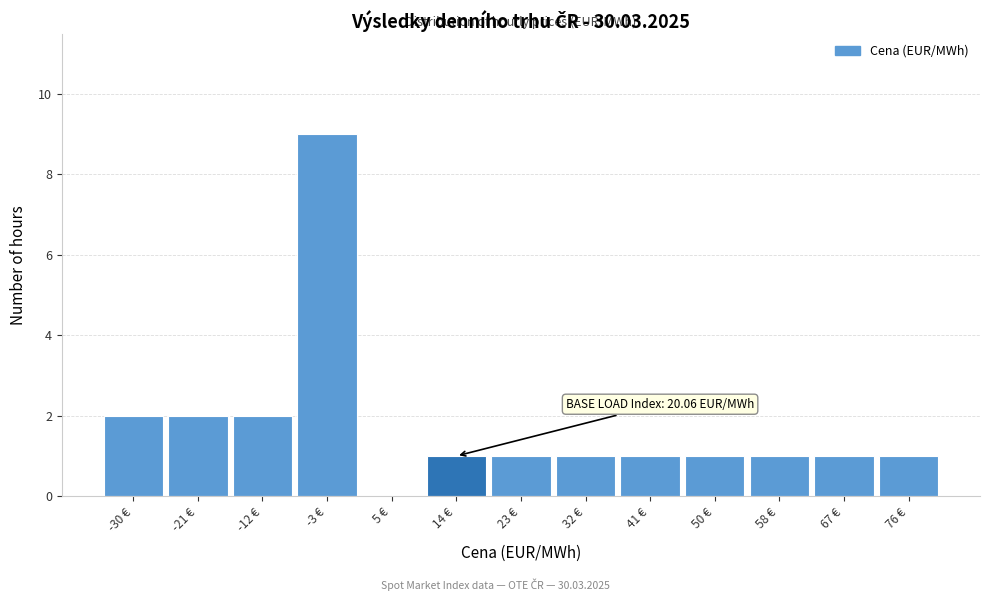

Reading left to right, transcribe all the data shown in this chart.

-30 €=2	-21 €=2	-12 €=2	-3 €=9	5 €=0	14 €=1	23 €=1	32 €=1	41 €=1	50 €=1	58 €=1	67 €=1	76 €=1